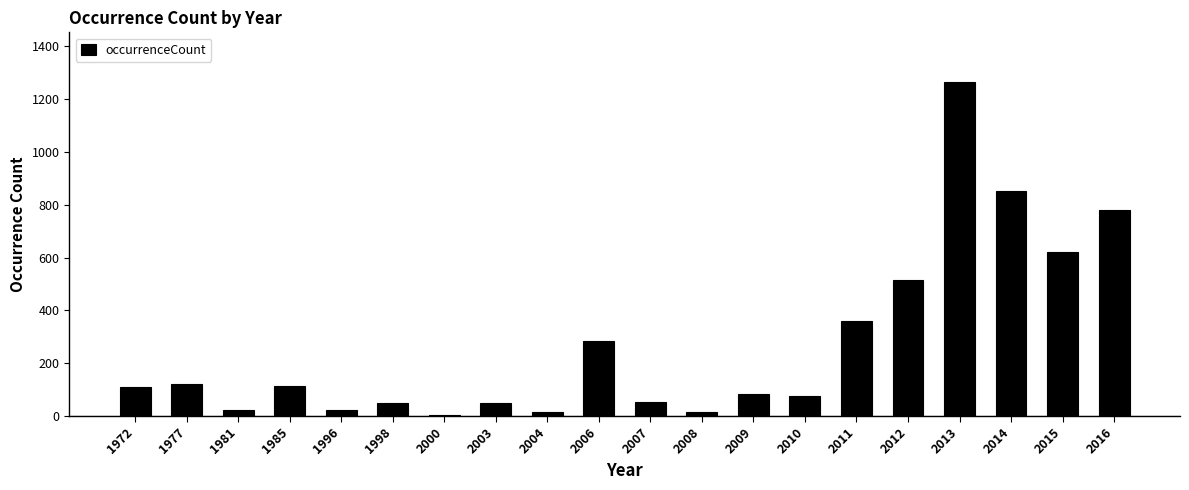

Where is the data nearest to the value 634?

2015